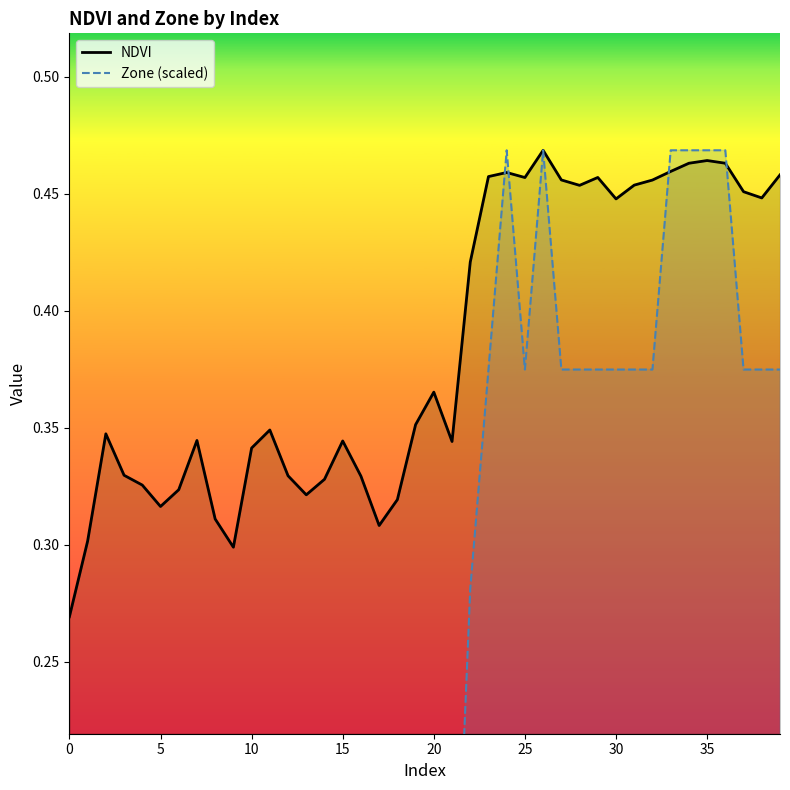

Does the chart display data point markers on the line(s)?

No